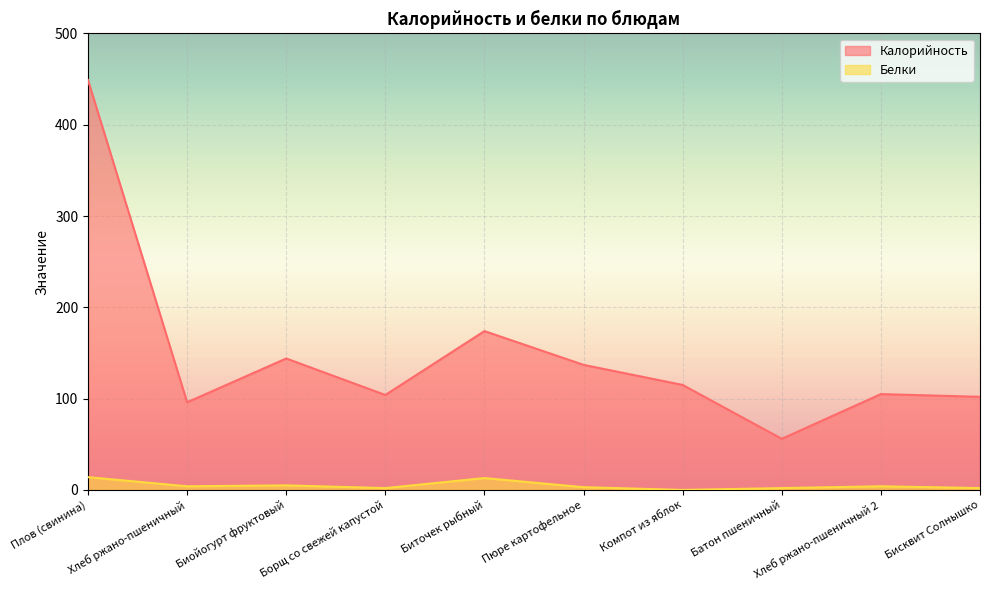

True or false: Белки and Калорийность cross at least once.

False